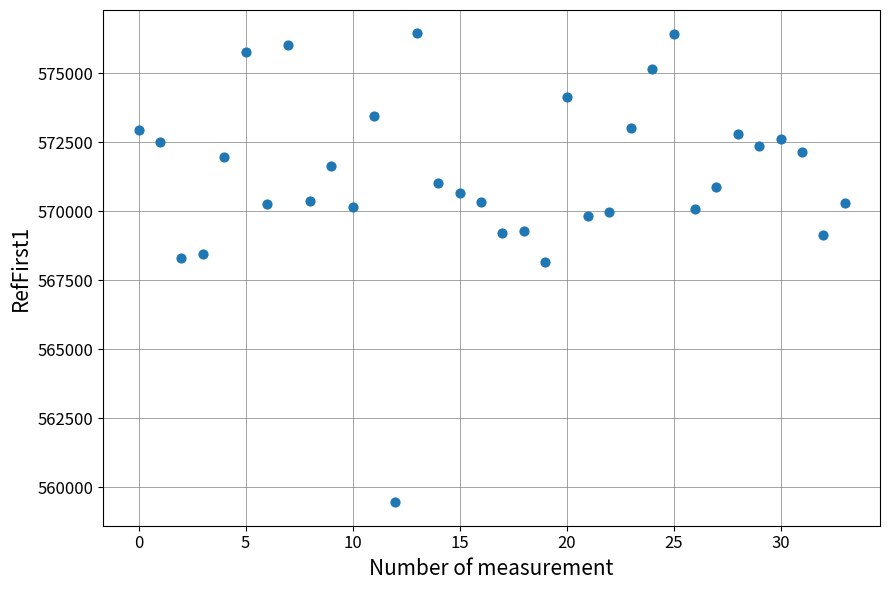

What is the range of Y values (max minus min)?

16971